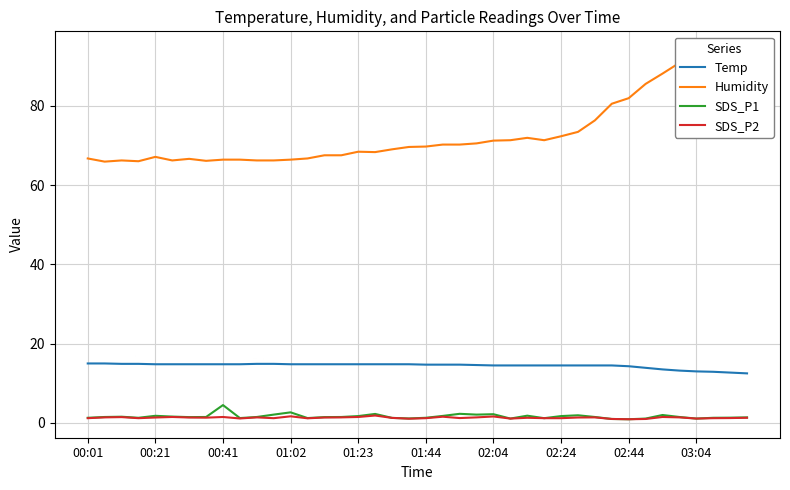

What are all the series names shown in the legend?

Temp, Humidity, SDS_P1, SDS_P2